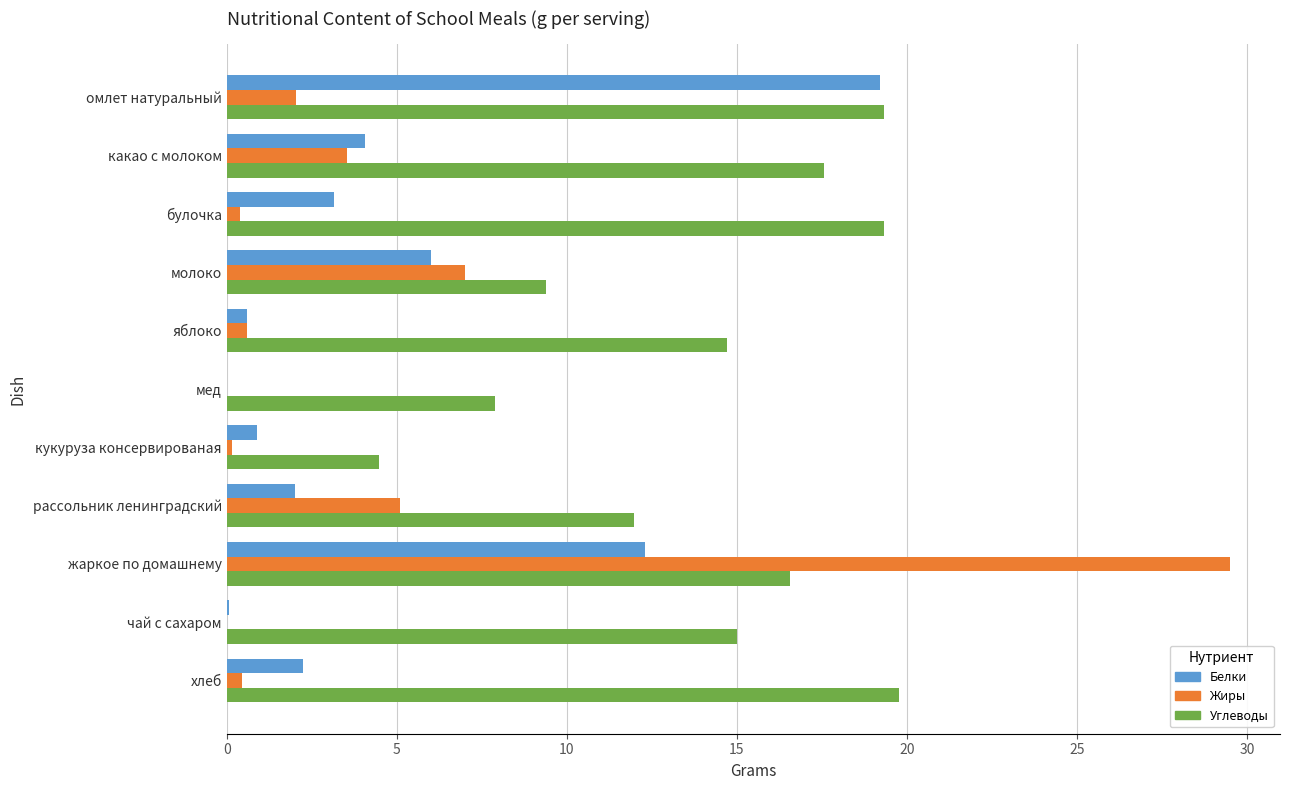

The value of Углеводы at мед is 13.7. True or false?

False